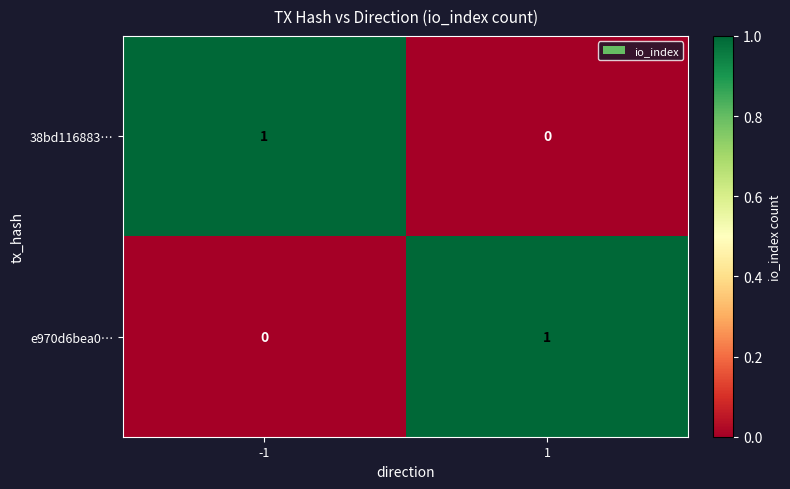

Is the value of 38bd116883… at 1 greater than the value of e970d6bea0… at 1?

No